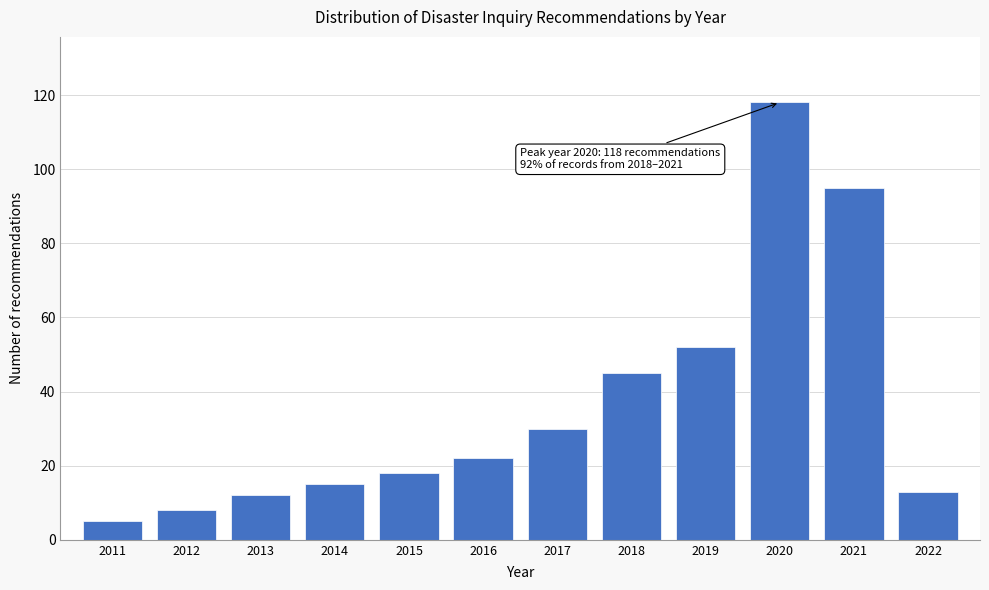

Reading right to left, transcribe all the data shown in this chart.

13	95	118	52	45	30	22	18	15	12	8	5